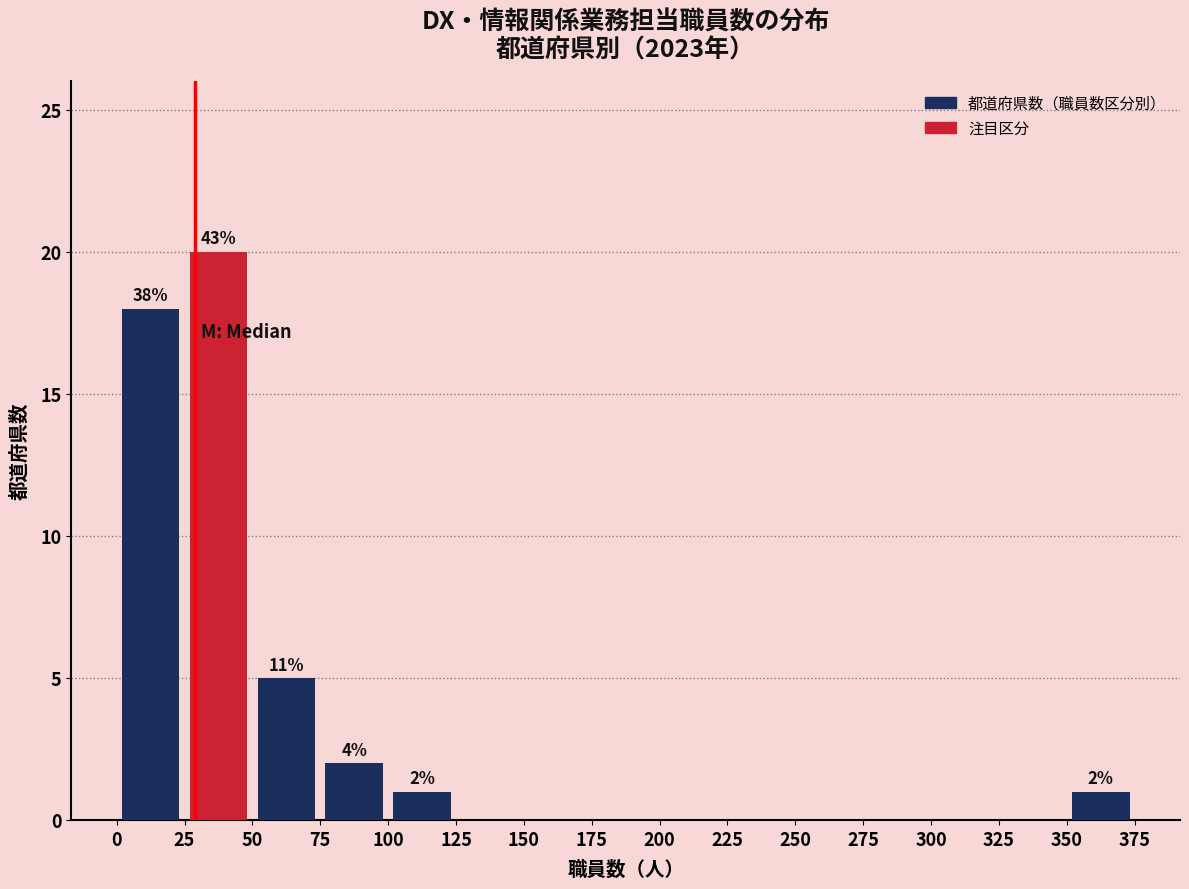

Over which range of the x-axis is the bar tallest?

25 to 50